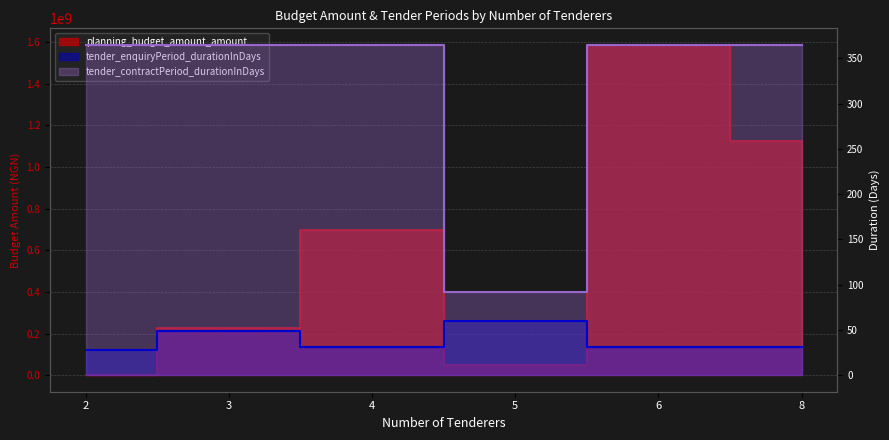

Which series has the largest range (max minus min)?

planning_budget_amount_amount